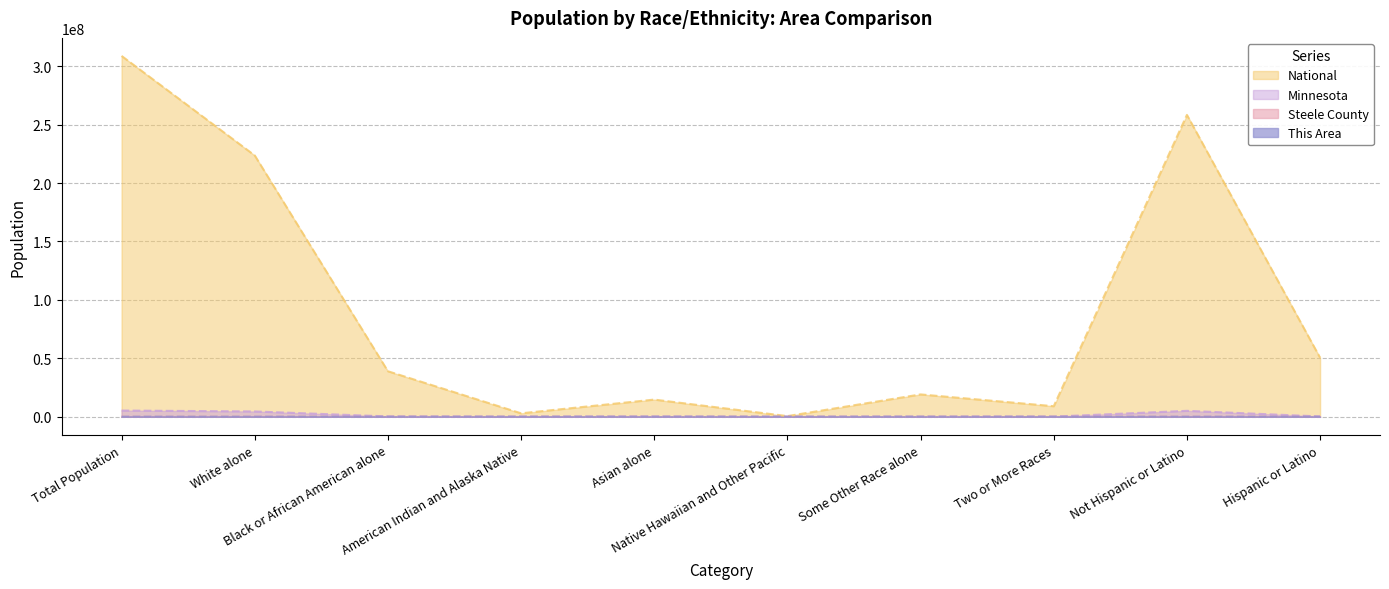

What is the difference between the maximum and second lowest values in the Minnesota series?

5243009